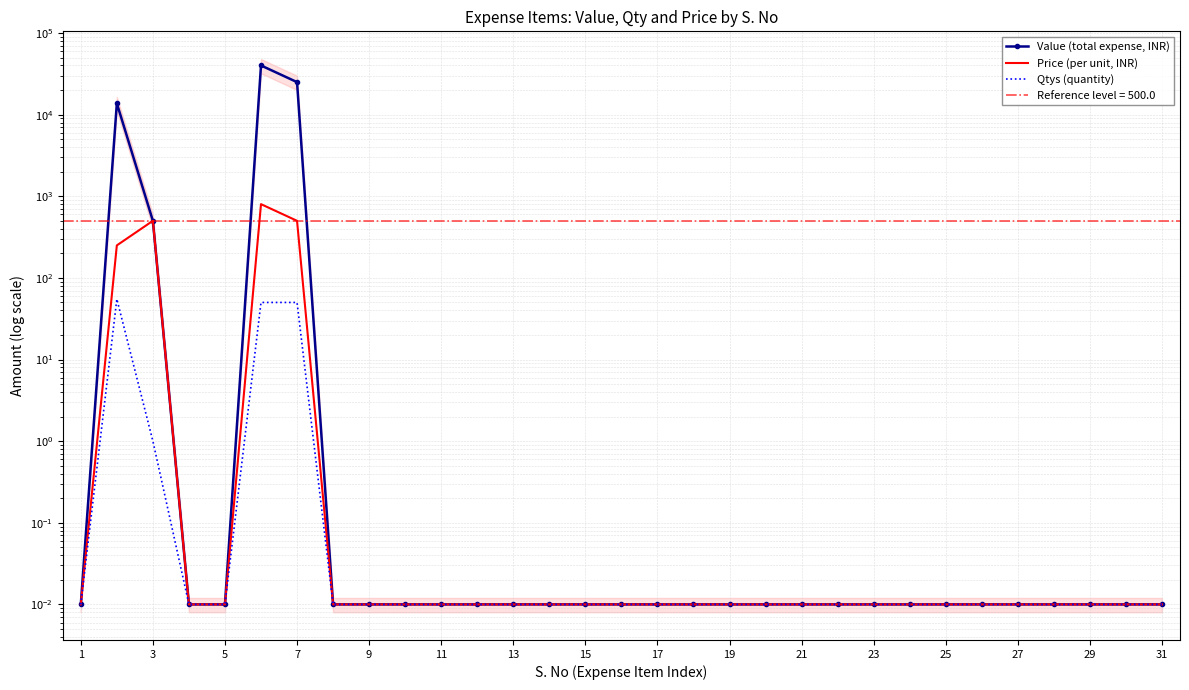

List the series in order of their peak value, highest first.

Value (total expense, INR), Price (per unit, INR), Qtys (quantity)